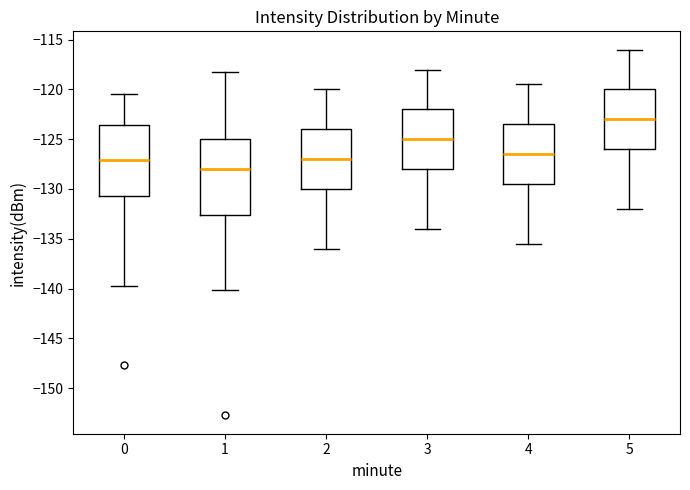

Which box is the tallest, from its lower edge to its upper edge?

1